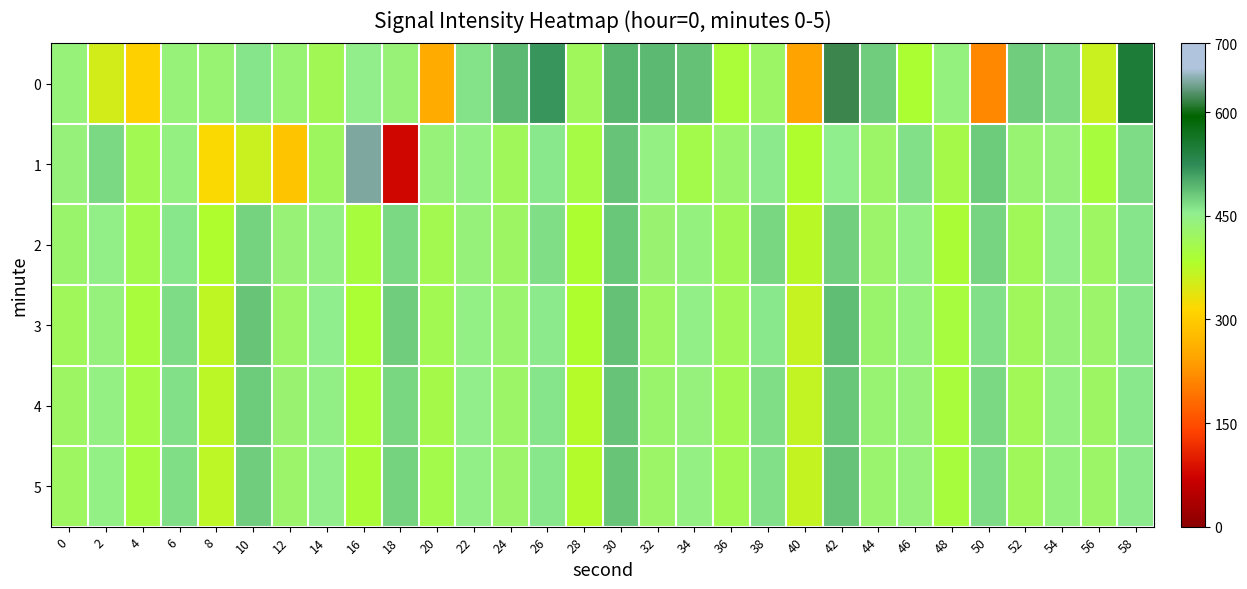

How many distinct data groups are displayed?

6